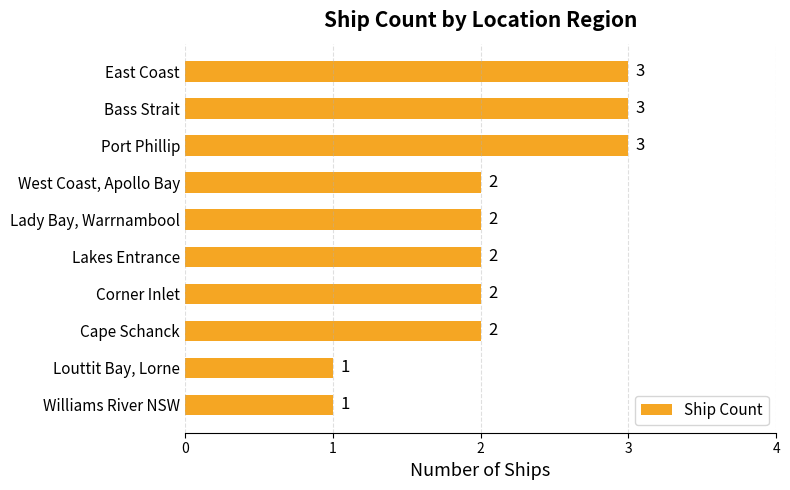

What is the approximate value at Bass Strait?

3